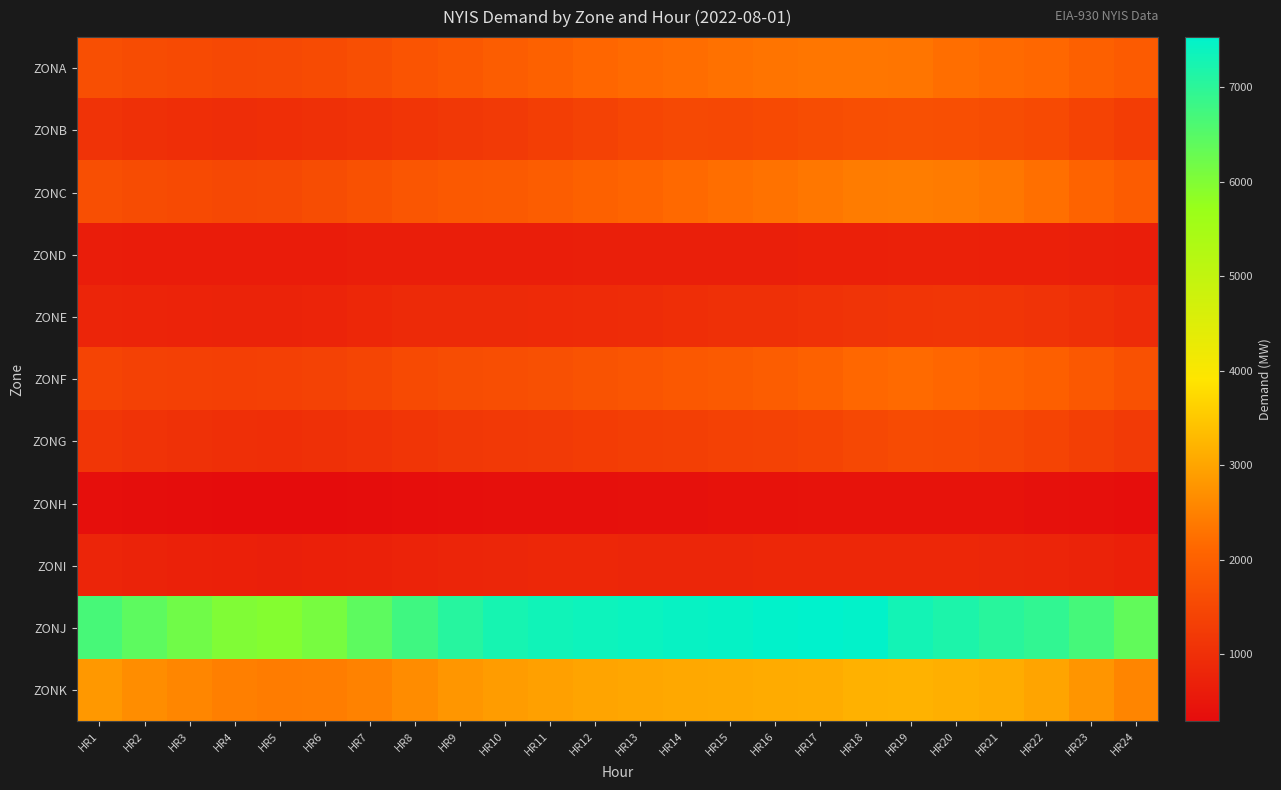

Reading left to right, list all the values displayed in this chart.

ZONA: HR1=1648	HR2=1584	HR3=1545	HR4=1520	HR5=1528	HR6=1577	HR7=1647	HR8=1749	HR9=1846	HR10=1929	HR11=2028	HR12=2106	HR13=2159	HR14=2208	HR15=2266	HR16=2300	HR17=2328	HR18=2337	HR19=2323	HR20=2224	HR21=2163	HR22=2117	HR23=2002	HR24=1900
ZONB: HR1=1077	HR2=1021	HR3=987	HR4=968	HR5=973	HR6=1017	HR7=1067	HR8=1134	HR9=1177	HR10=1222	HR11=1295	HR12=1389	HR13=1477	HR14=1522	HR15=1515	HR16=1542	HR17=1603	HR18=1640	HR19=1664	HR20=1636	HR21=1595	HR22=1537	HR23=1403	HR24=1289
ZONC: HR1=1649	HR2=1584	HR3=1537	HR4=1510	HR5=1527	HR6=1592	HR7=1694	HR8=1794	HR9=1852	HR10=1862	HR11=1927	HR12=2016	HR13=2084	HR14=2148	HR15=2224	HR16=2271	HR17=2354	HR18=2417	HR19=2430	HR20=2409	HR21=2345	HR22=2231	HR23=2058	HR24=1905
ZOND: HR1=637	HR2=630	HR3=626	HR4=622	HR5=624	HR6=630	HR7=645	HR8=650	HR9=666	HR10=668	HR11=666	HR12=675	HR13=680	HR14=682	HR15=681	HR16=682	HR17=688	HR18=700	HR19=716	HR20=714	HR21=701	HR22=696	HR23=676	HR24=656
ZONE: HR1=806	HR2=778	HR3=764	HR4=756	HR5=756	HR6=783	HR7=837	HR8=888	HR9=897	HR10=896	HR11=913	HR12=927	HR13=942	HR14=981	HR15=1015	HR16=1023	HR17=1057	HR18=1098	HR19=1138	HR20=1148	HR21=1131	HR22=1082	HR23=1016	HR24=953
ZONF: HR1=1430	HR2=1374	HR3=1351	HR4=1332	HR5=1342	HR6=1382	HR7=1449	HR8=1550	HR9=1606	HR10=1628	HR11=1670	HR12=1729	HR13=1773	HR14=1837	HR15=1887	HR16=1923	HR17=2016	HR18=2122	HR19=2159	HR20=2113	HR21=2054	HR22=1975	HR23=1837	HR24=1704
ZONG: HR1=1151	HR2=1085	HR3=1036	HR4=1002	HR5=994	HR6=1015	HR7=1058	HR8=1127	HR9=1178	HR10=1206	HR11=1233	HR12=1274	HR13=1296	HR14=1315	HR15=1353	HR16=1387	HR17=1423	HR18=1502	HR19=1572	HR20=1553	HR21=1502	HR22=1432	HR23=1318	HR24=1212
ZONH: HR1=351	HR2=330	HR3=314	HR4=299	HR5=291	HR6=299	HR7=315	HR8=339	HR9=356	HR10=365	HR11=377	HR12=388	HR13=395	HR14=401	HR15=406	HR16=408	HR17=421	HR18=430	HR19=441	HR20=435	HR21=420	HR22=400	HR23=367	HR24=336
ZONI: HR1=791	HR2=754	HR3=717	HR4=688	HR5=680	HR6=694	HR7=720	HR8=764	HR9=793	HR10=815	HR11=832	HR12=833	HR13=821	HR14=817	HR15=818	HR16=837	HR17=847	HR18=852	HR19=847	HR20=839	HR21=824	HR22=799	HR23=755	HR24=701
ZONJ: HR1=6674	HR2=6415	HR3=6200	HR4=6004	HR5=5957	HR6=6116	HR7=6423	HR8=6778	HR9=7069	HR10=7260	HR11=7319	HR12=7362	HR13=7403	HR14=7443	HR15=7459	HR16=7510	HR17=7531	HR18=7501	HR19=7299	HR20=7188	HR21=7044	HR22=6941	HR23=6706	HR24=6382
ZONK: HR1=2820	HR2=2660	HR3=2555	HR4=2464	HR5=2416	HR6=2438	HR7=2498	HR8=2641	HR9=2792	HR10=2868	HR11=2930	HR12=2981	HR13=3017	HR14=3039	HR15=3058	HR16=3079	HR17=3102	HR18=3163	HR19=3178	HR20=3144	HR21=3095	HR22=2988	HR23=2775	HR24=2551